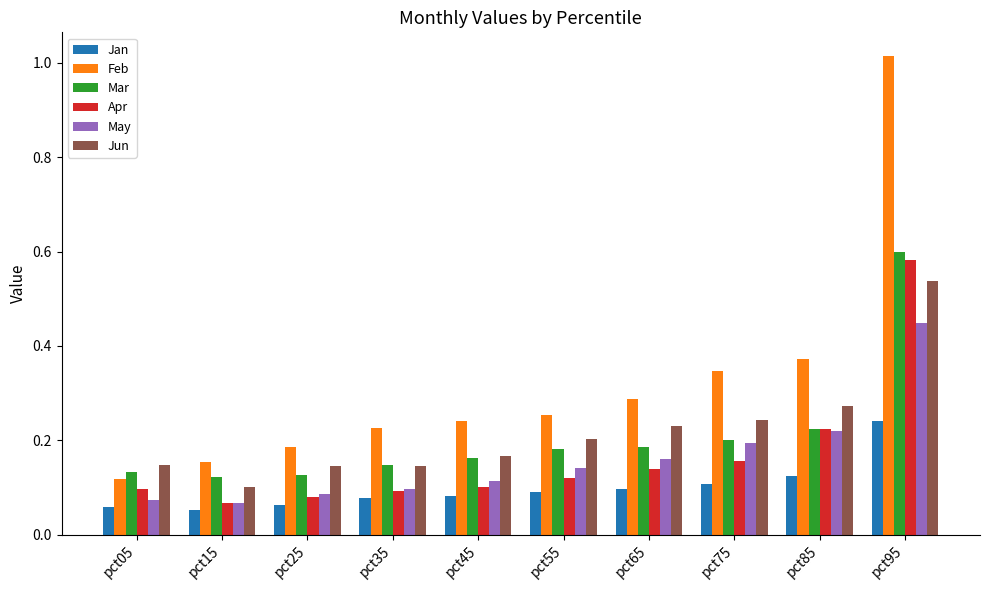

What is the sum of the Jun values at pct55 and pct95?

0.7